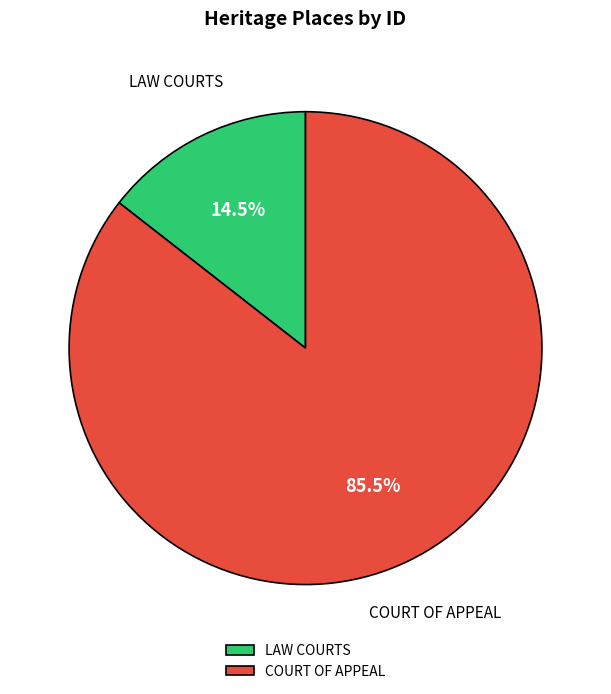

Rank the categories by value from highest to lowest.

COURT OF APPEAL, LAW COURTS